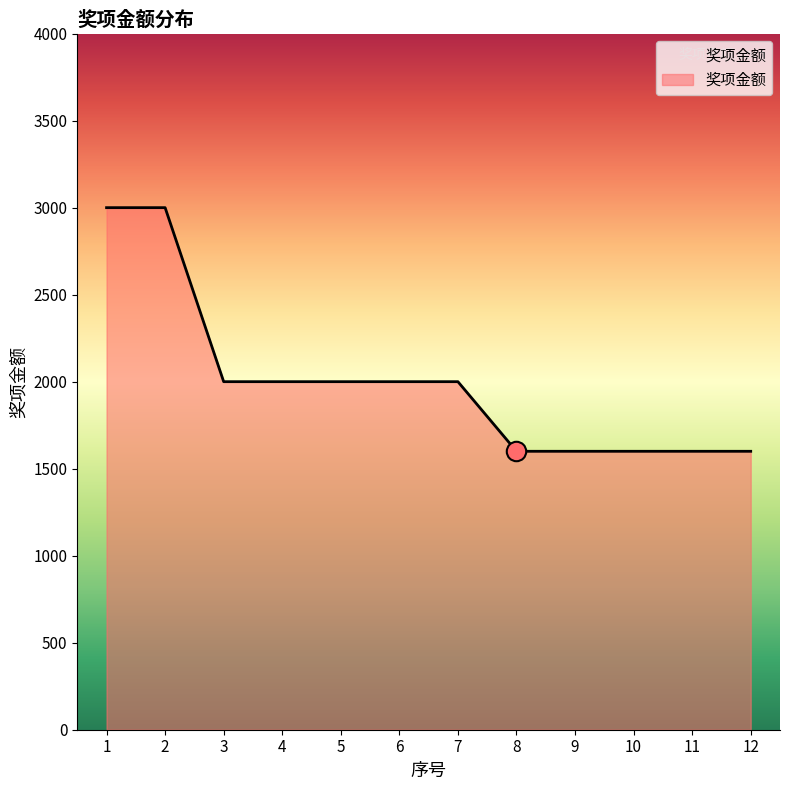

Is it true that the value at 8 is 1023?

False